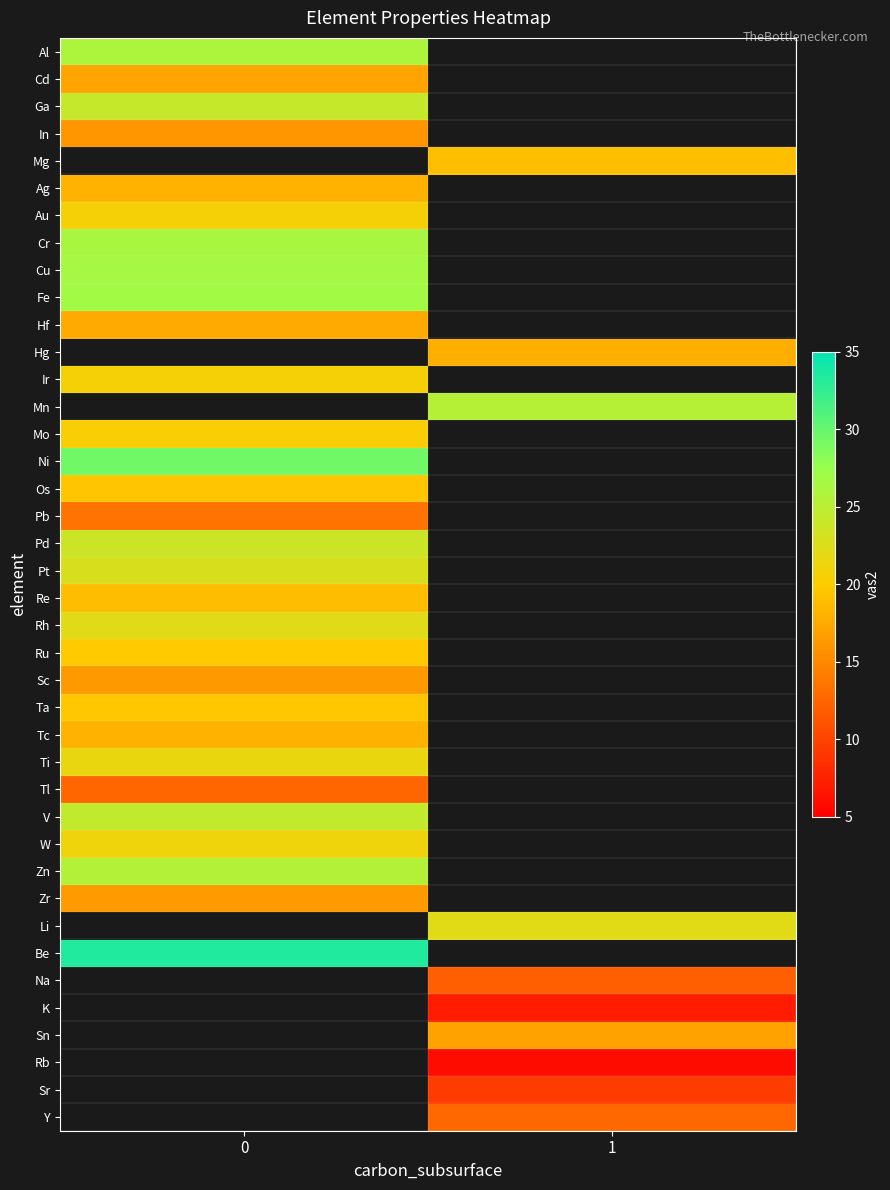

At how many categories does at least one series exceed 20?

2